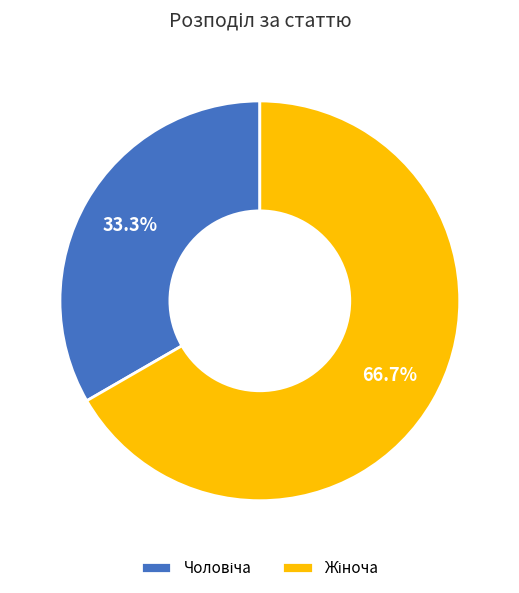

Is there a majority slice in this chart?

Yes